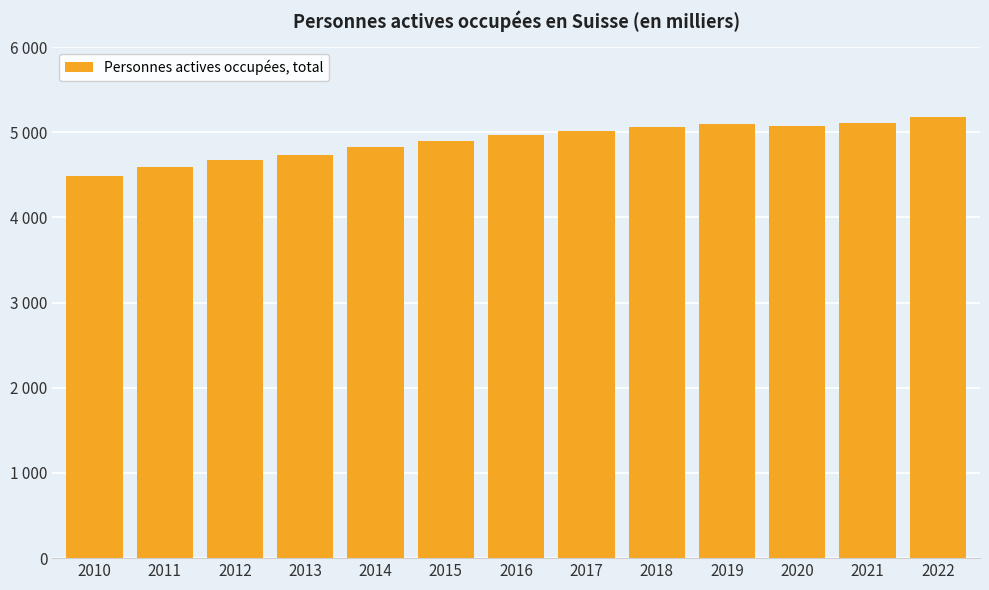

Are the bars horizontal?

No